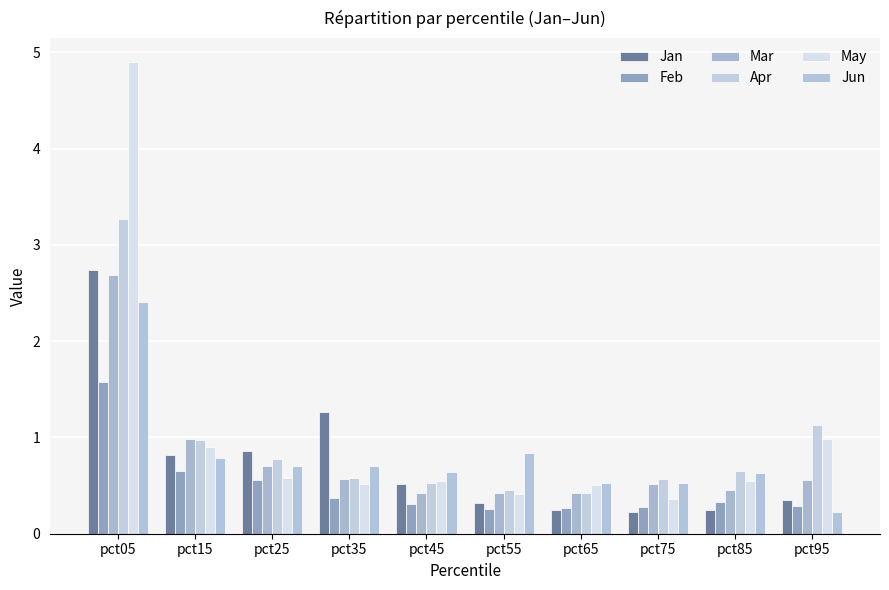

Between pct65 and pct95, which series saw the biggest shift?

Apr